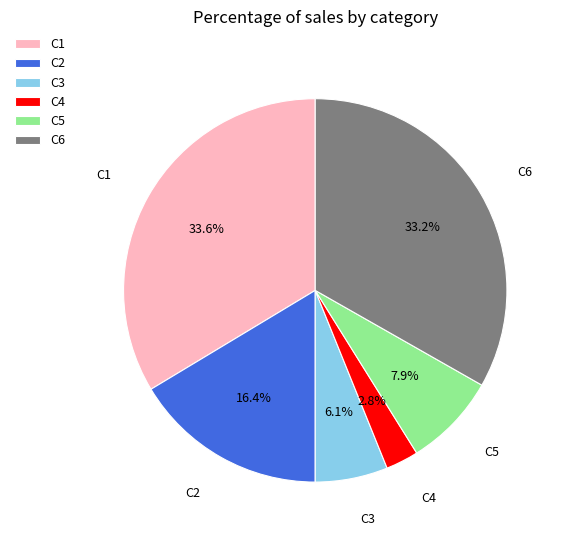

What is the smallest slice in the pie chart?

C4